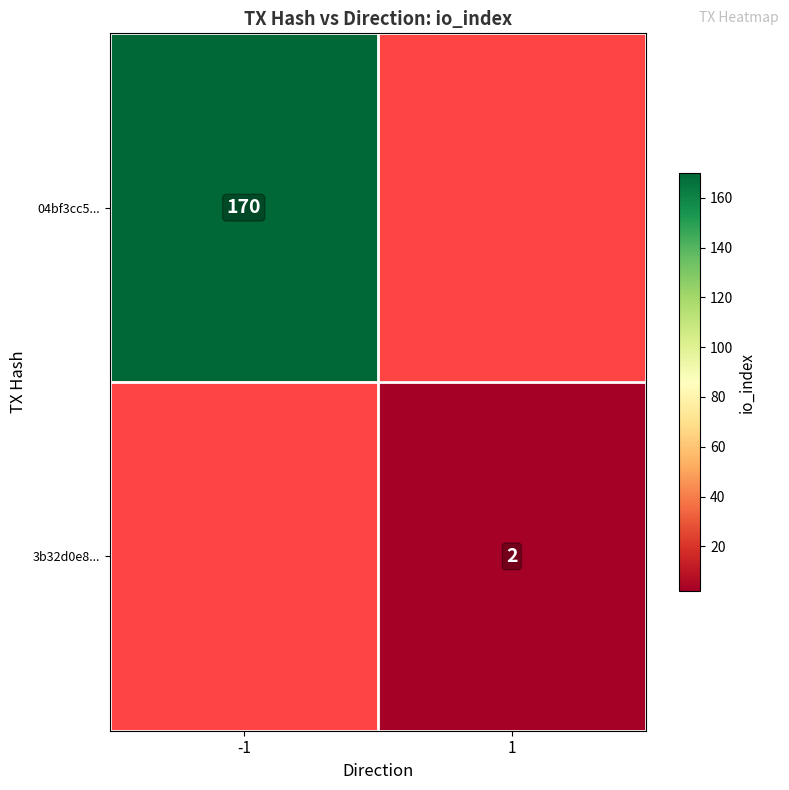

At which label does 3b32d0e8... reach its peak?

-1